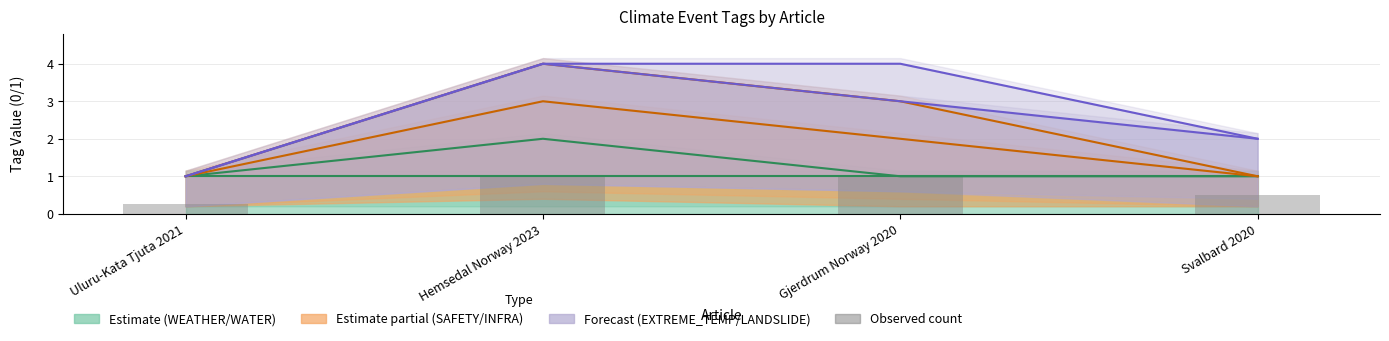

At which category does the chart reach its peak across all series?

Hemsedal Norway 2023